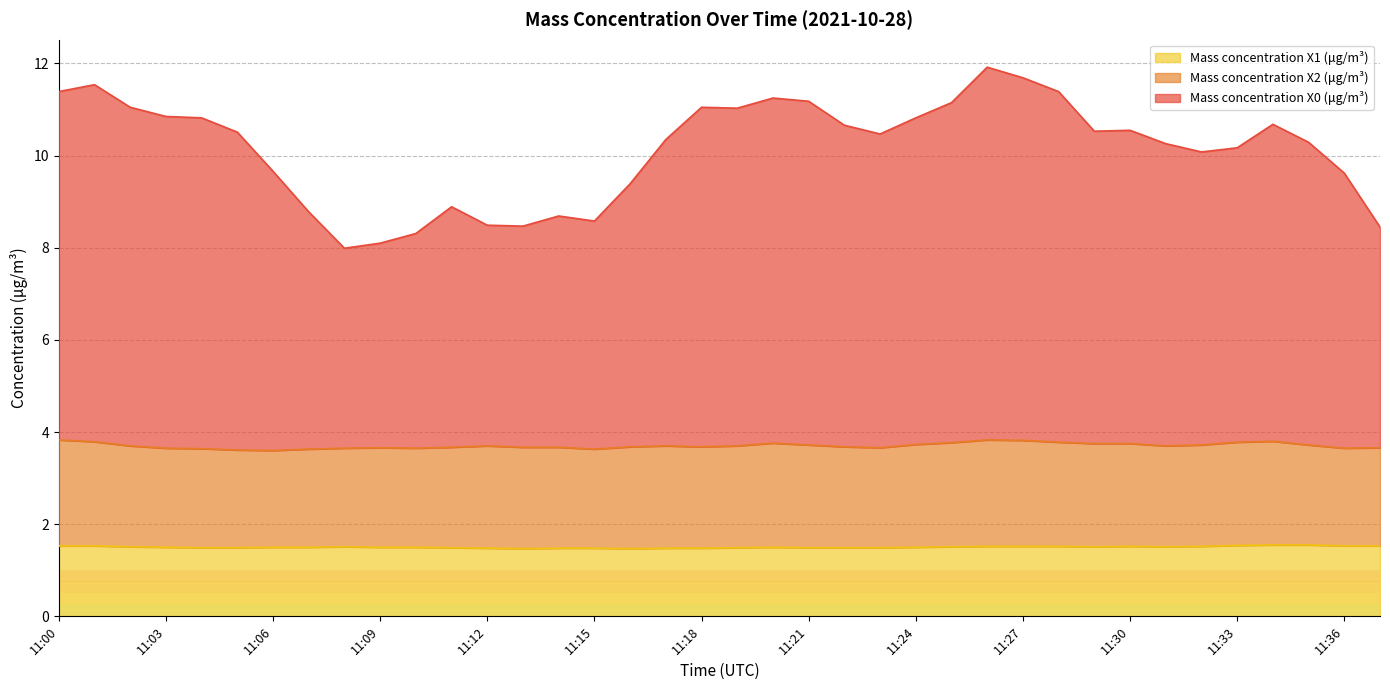

Is it true that Mass concentration X0 (μg/m³) equals 15.1 at 11:12?

False